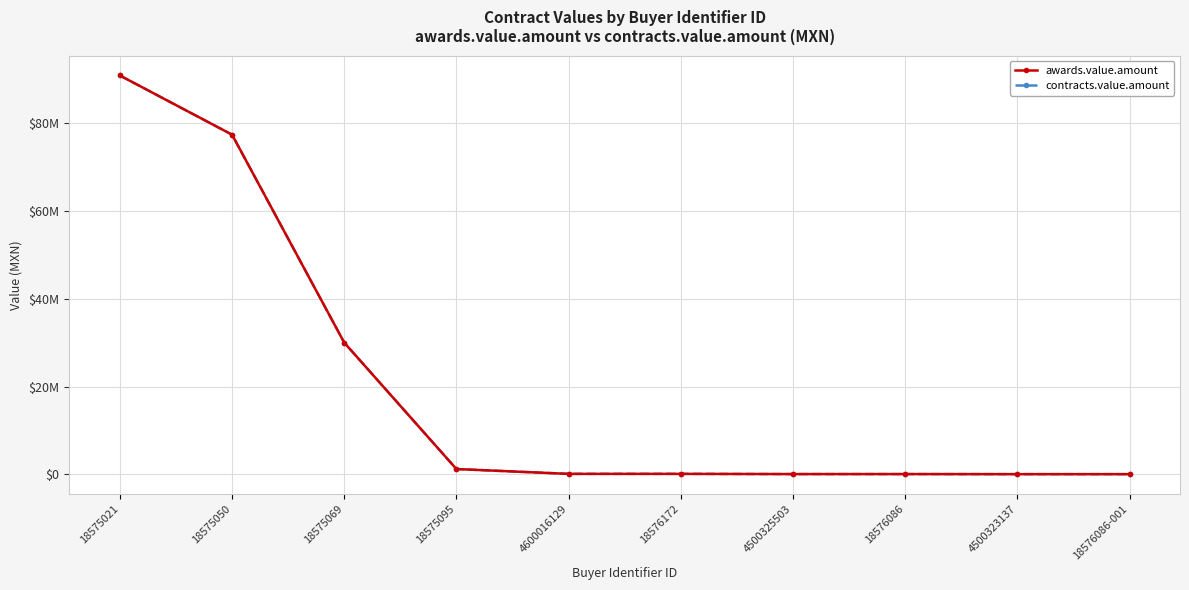

What is the minimum value shown in the chart?

34450.0